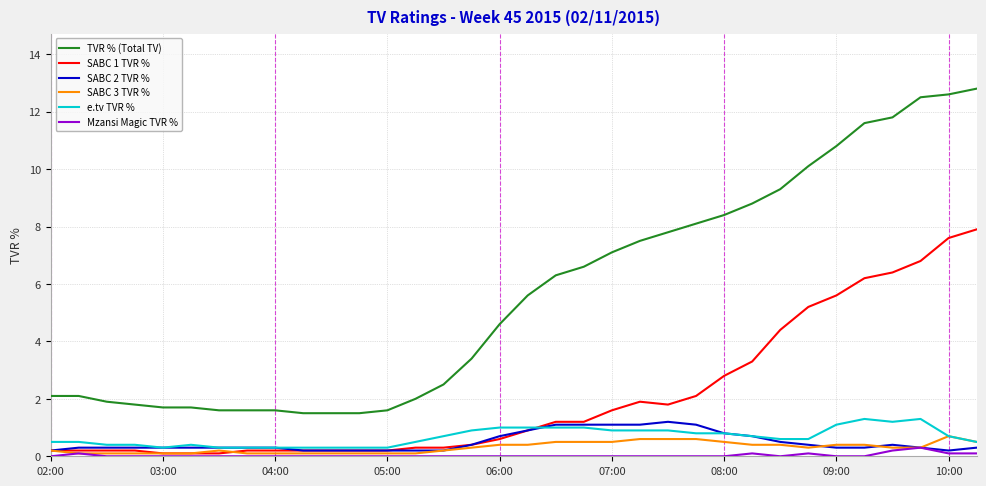

What is the difference between the maximum and minimum values in the SABC 3 TVR % series?

0.6